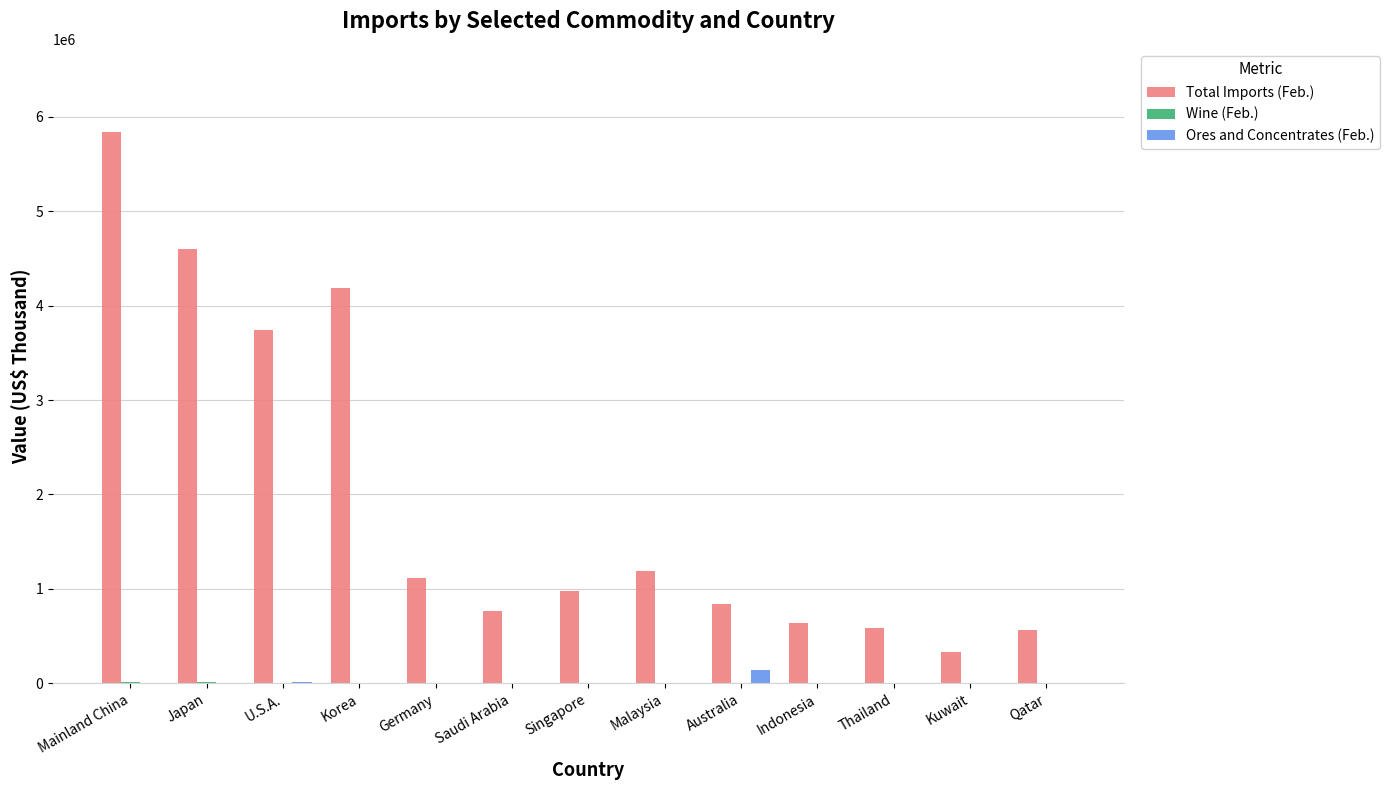

True or false: Ores and Concentrates (Feb.) has a value of 459 at Mainland China.

True